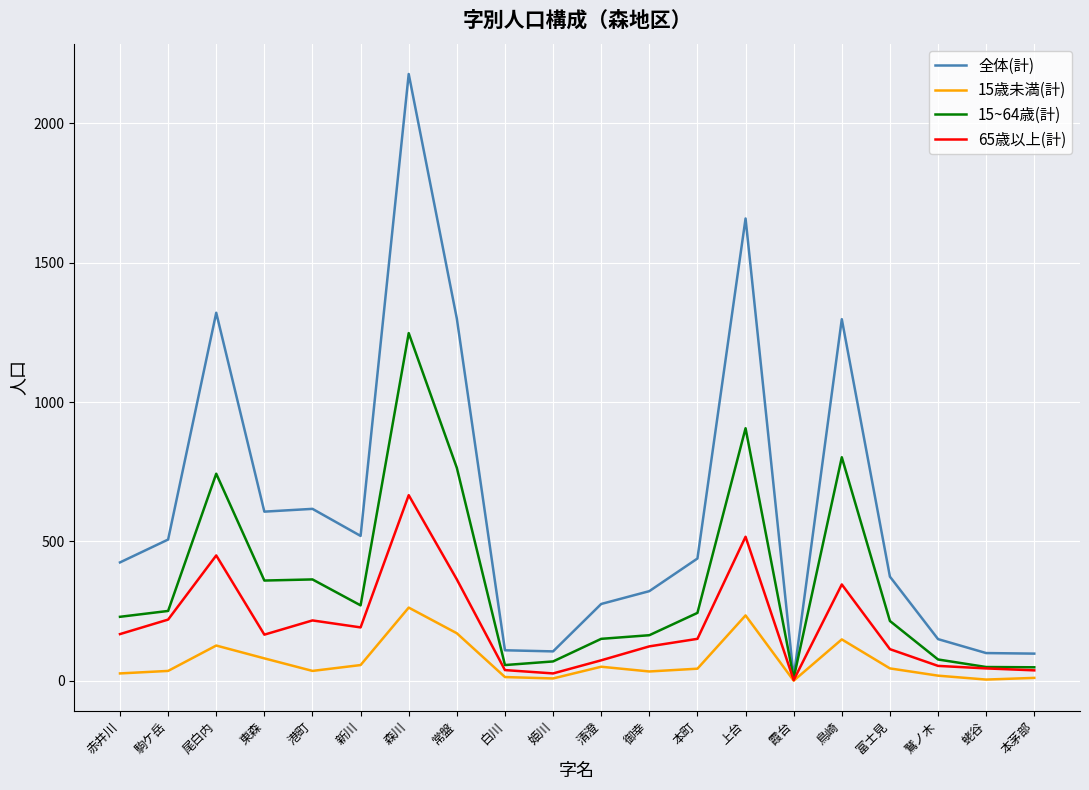

What are all the series names shown in the legend?

全体(計), 15歳未満(計), 15~64歳(計), 65歳以上(計)